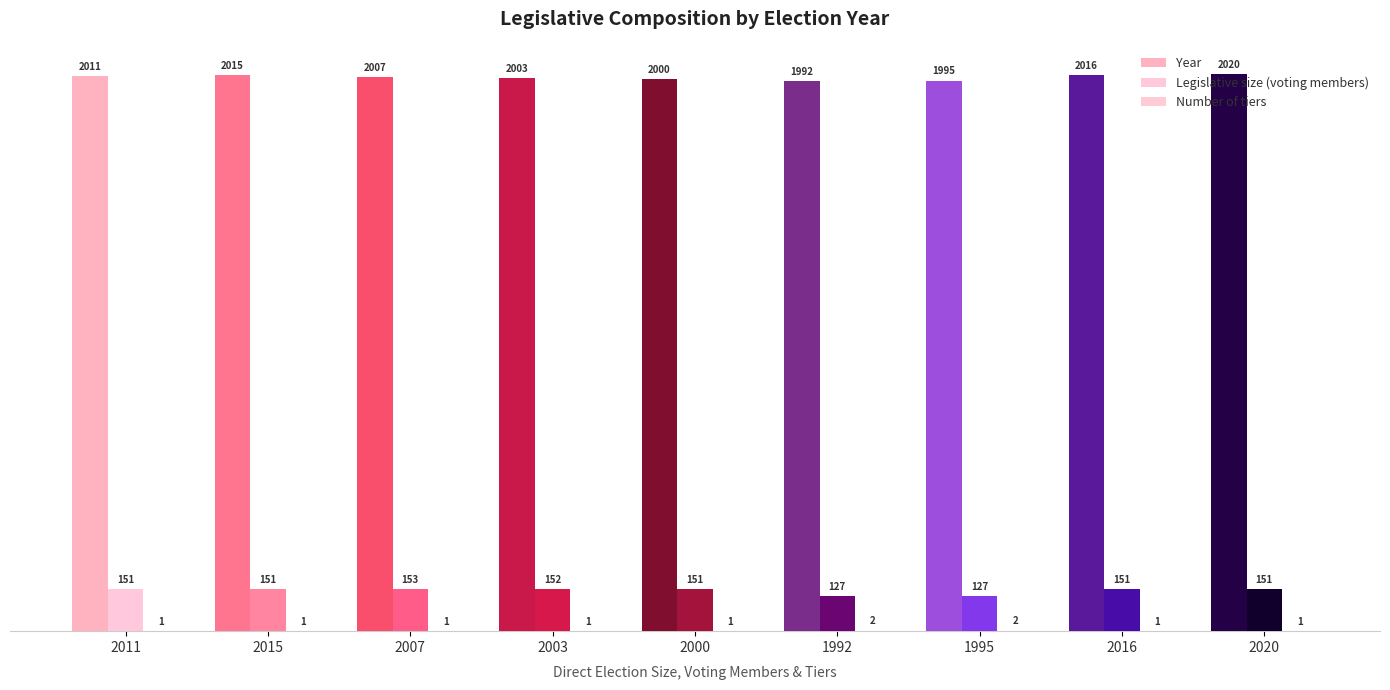

At which label does Year first exceed 2007?

2011